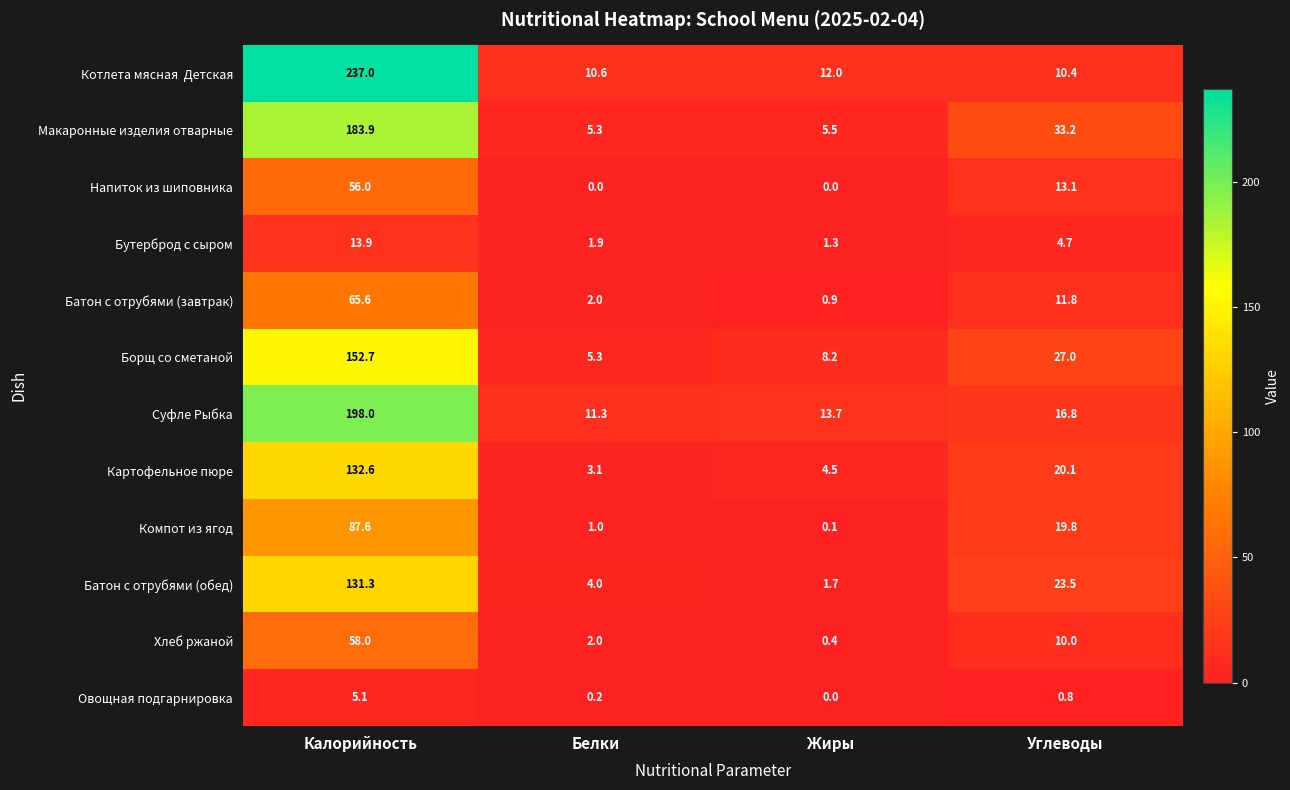

What is the sum of all Овощная подгарнировка values?

6.1